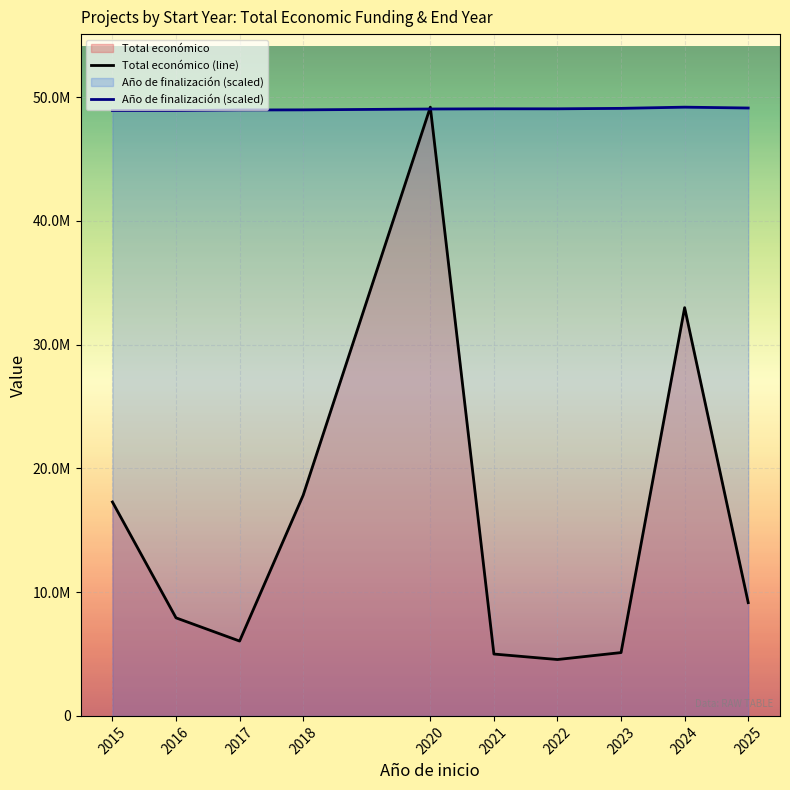

What value does the Año de finalización (scaled) series have at 2024?

49199724.0